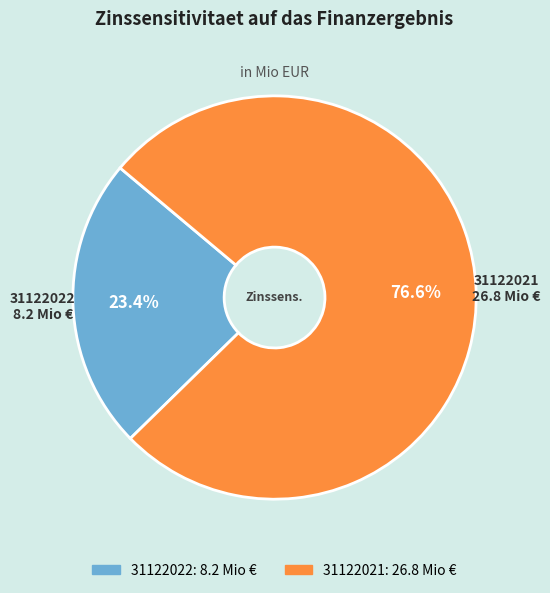

To the nearest percent, what is the combined percentage of 31122021 and 31122022?

100%